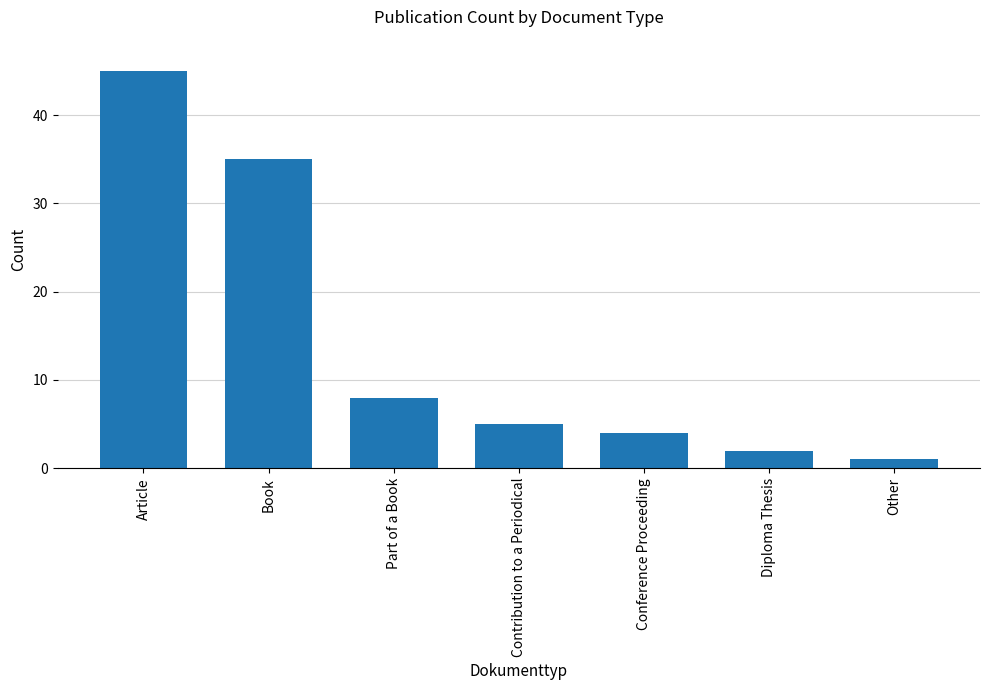

Reading left to right, list all the values displayed in this chart.

45	35	8	5	4	2	1